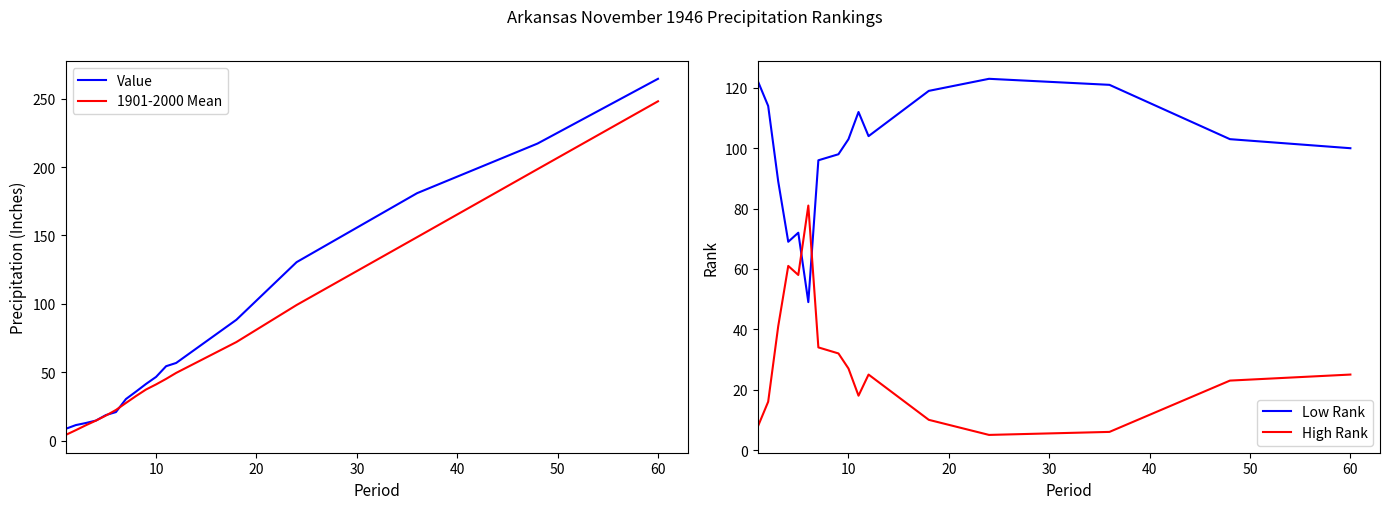

What is the maximum value for Value?

264.5